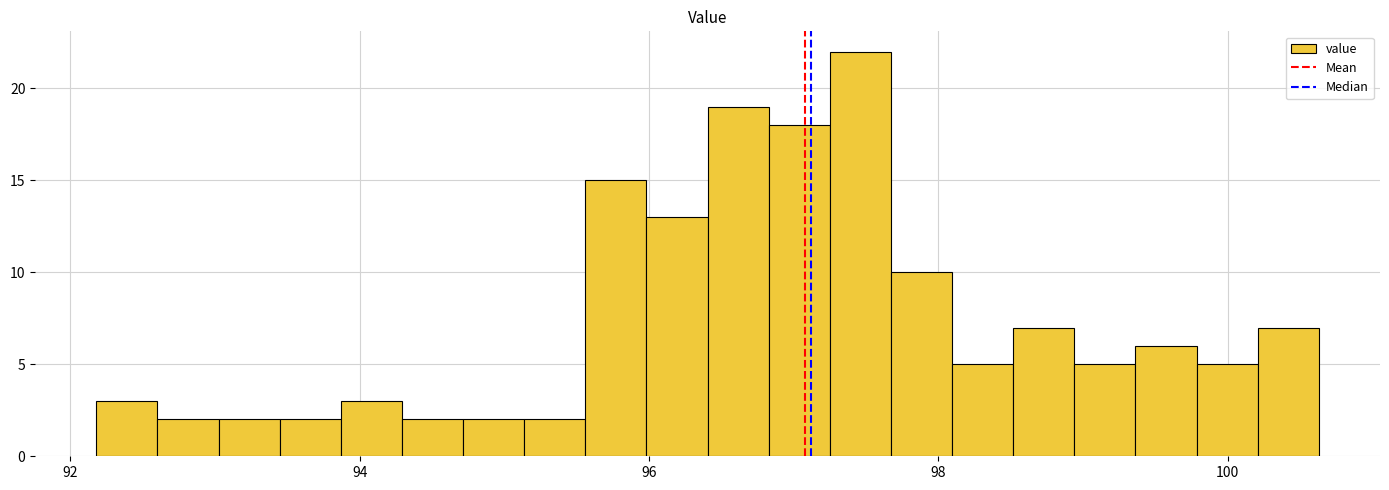

Read against the x-axis, roughly where is the centre of the tallest bar?

97.4